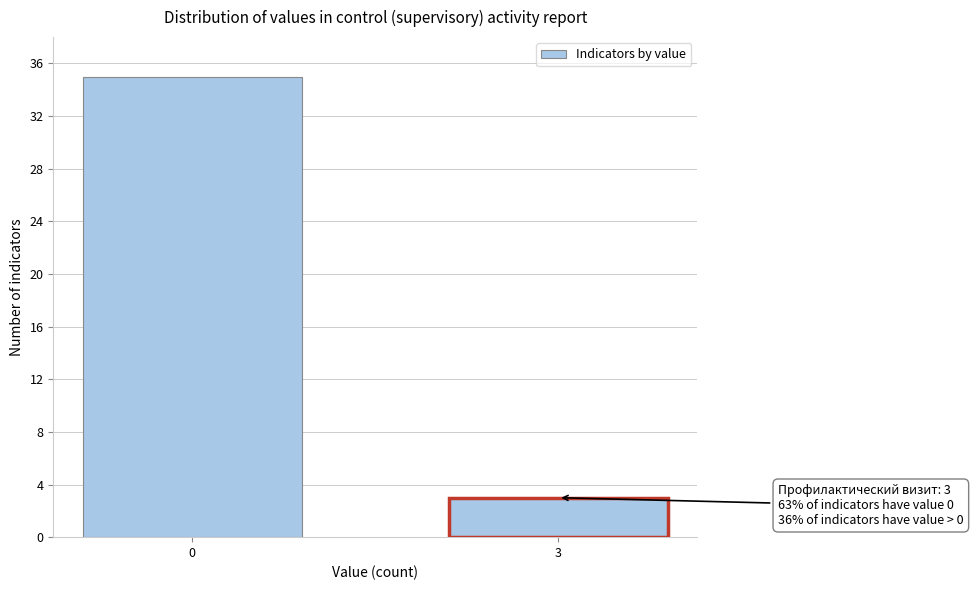

Reading right to left, list all the values displayed in this chart.

3=3	0=35